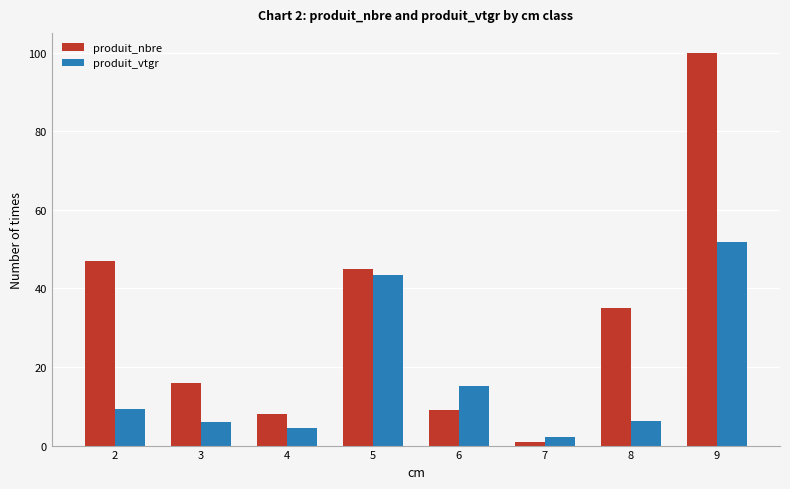

What are all the series names shown in the legend?

produit_nbre, produit_vtgr